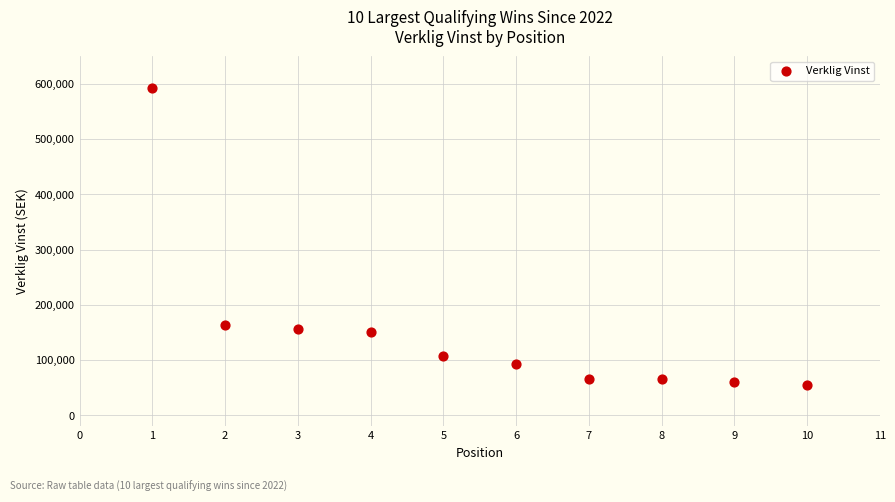

What is the average X value?

6